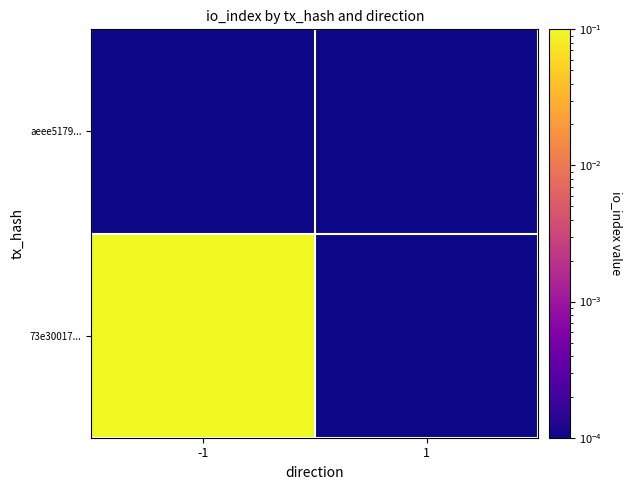

How many distinct data groups are displayed?

2